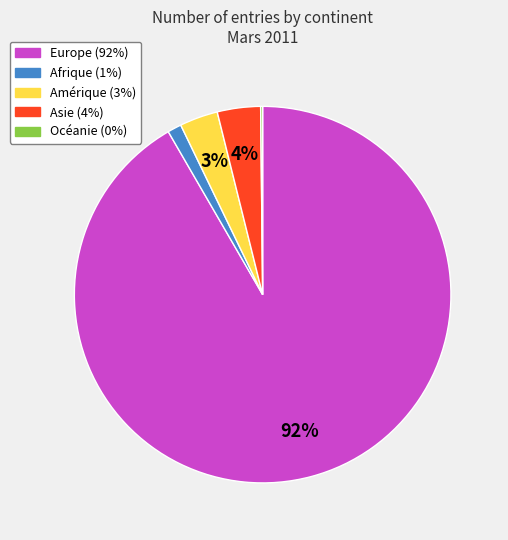

Which slice is the largest?

Europe